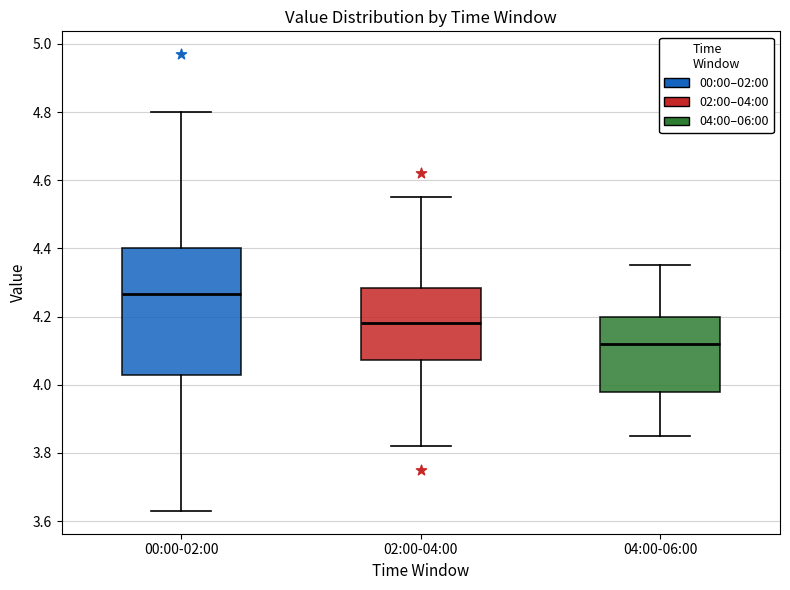

Where does the upper whisker of the box for 00:00-02:00 end on the y-axis? The values are not printed on the chart, so give them approximately, as read against the axis.

4.80